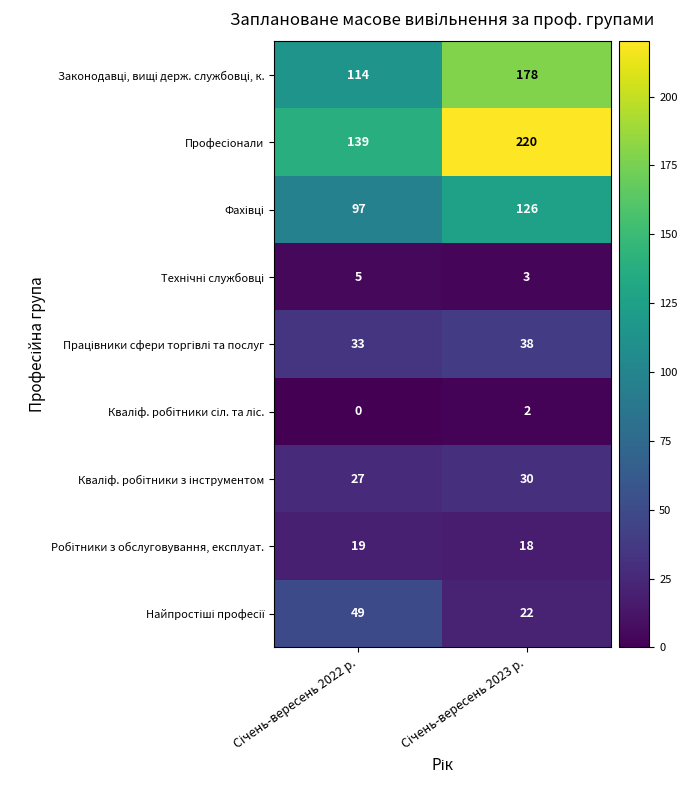

What is the maximum value shown in the chart?

220